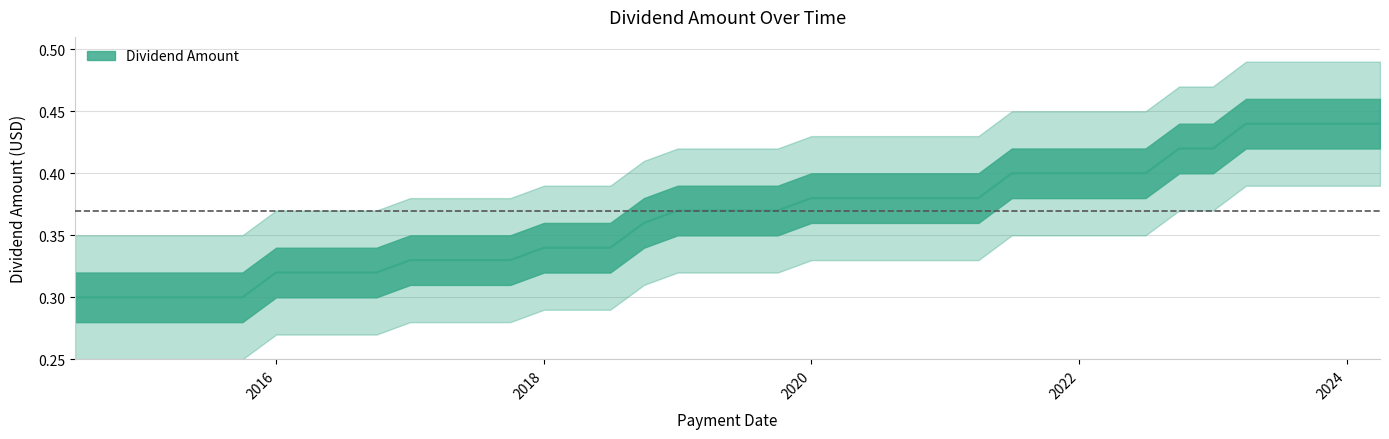

What value does the data have at 2022-07-01?

0.4